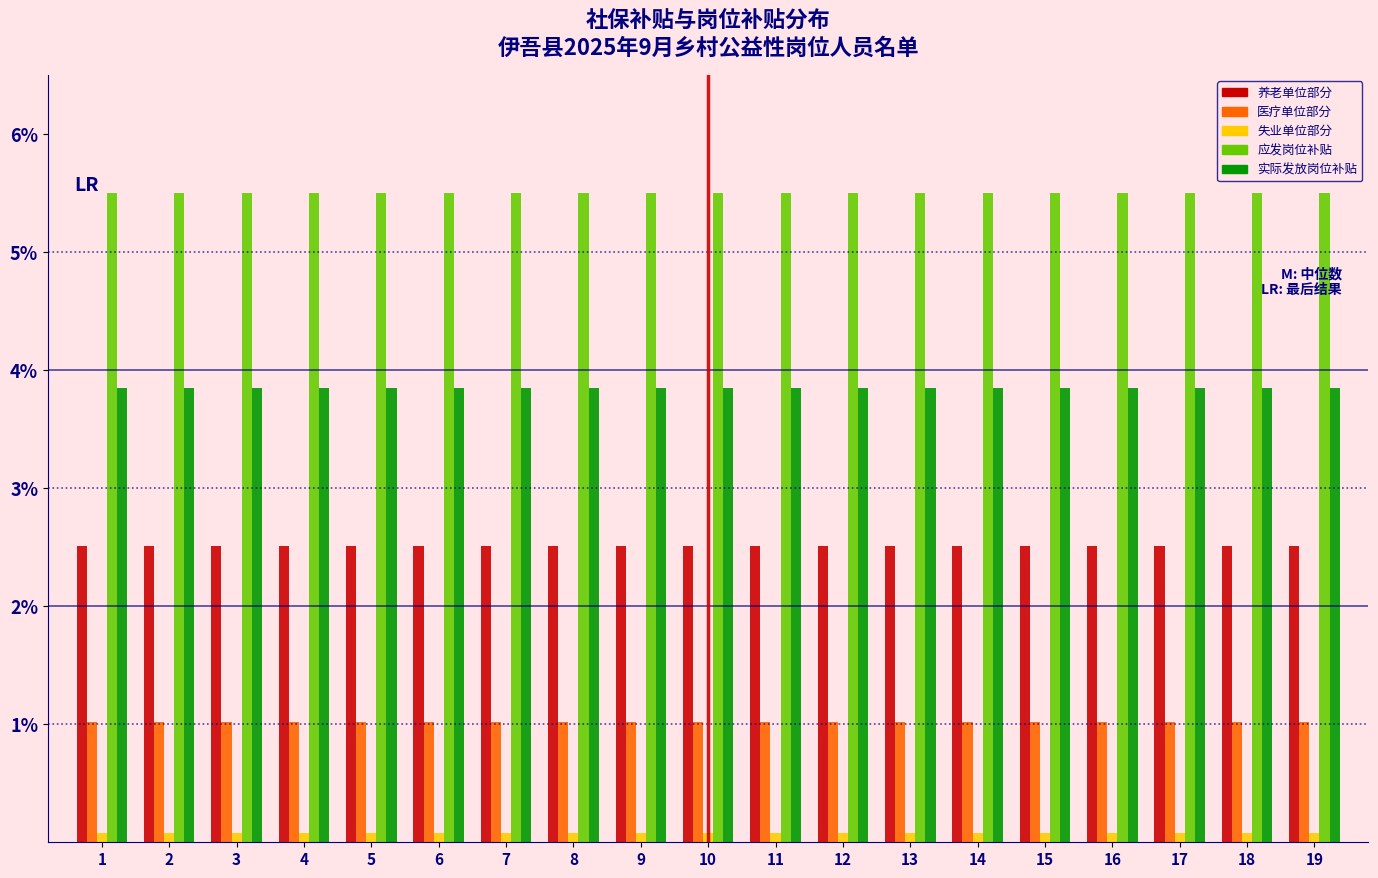

Rank the series by their maximum value, from lowest to highest.

失业单位部分, 医疗单位部分, 养老单位部分, 实际发放岗位补贴, 应发岗位补贴